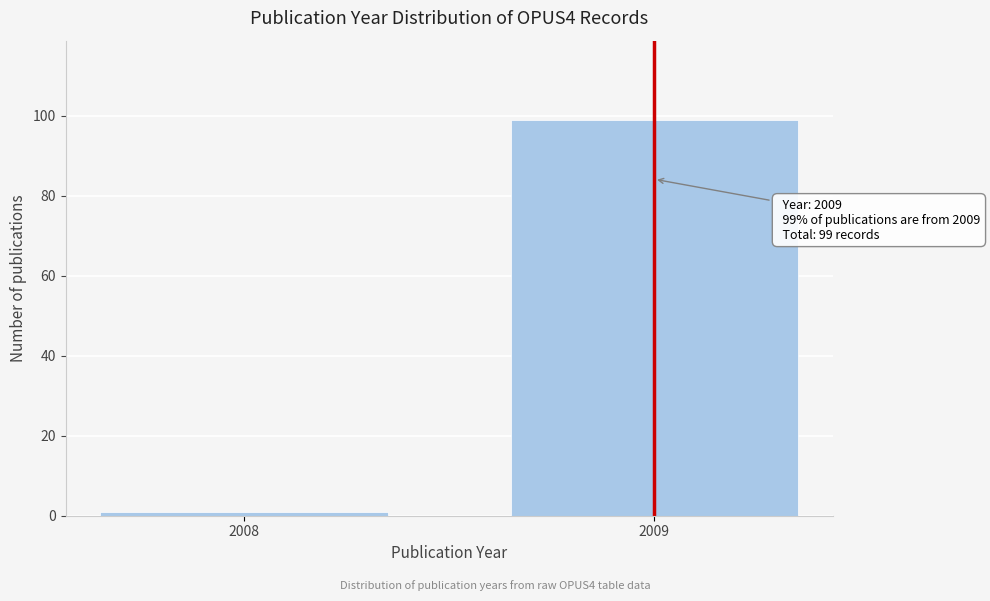

Reading left to right, what are all the values shown in this chart?

2008=1	2009=99